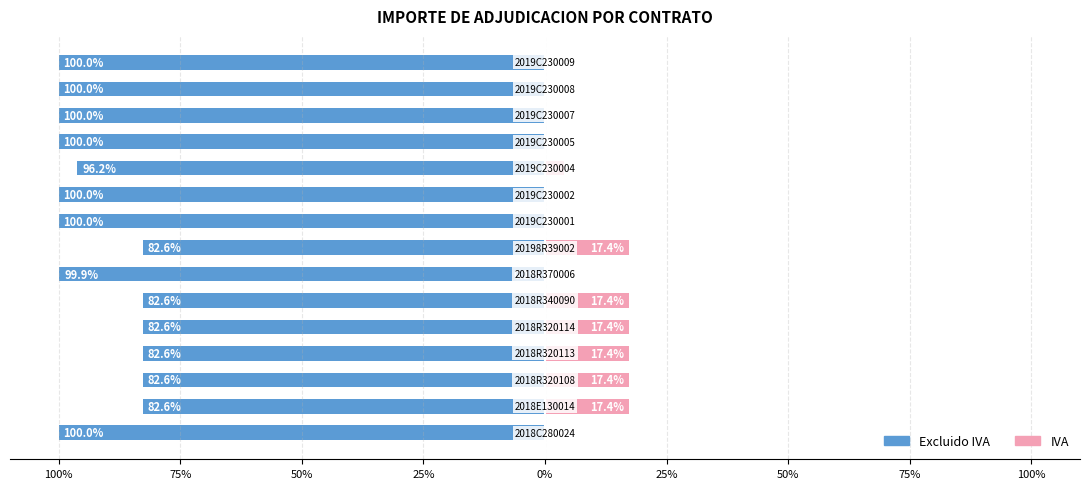

What is the minimum value shown in the chart?

-100.0